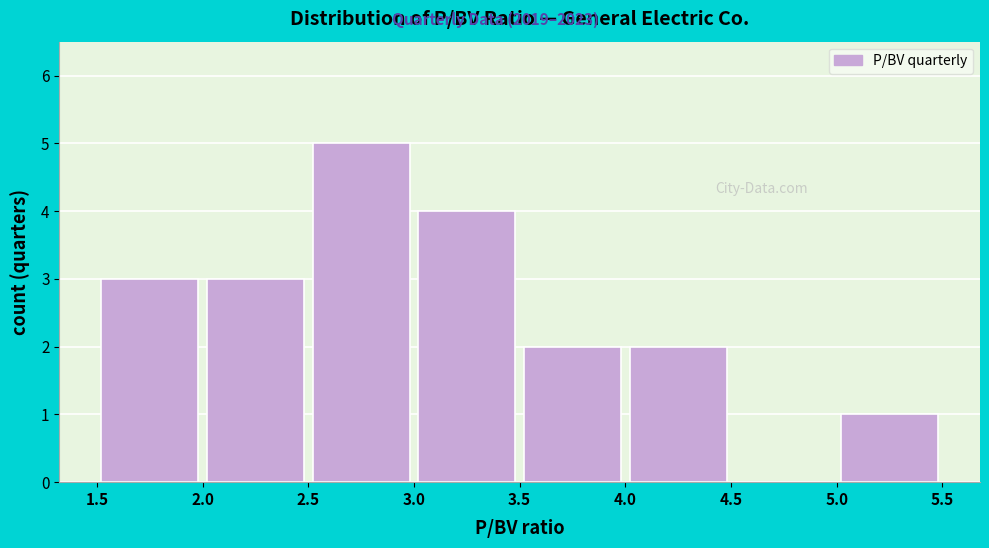

Which range on the x-axis has the tallest bar?

2.5 to 3.0